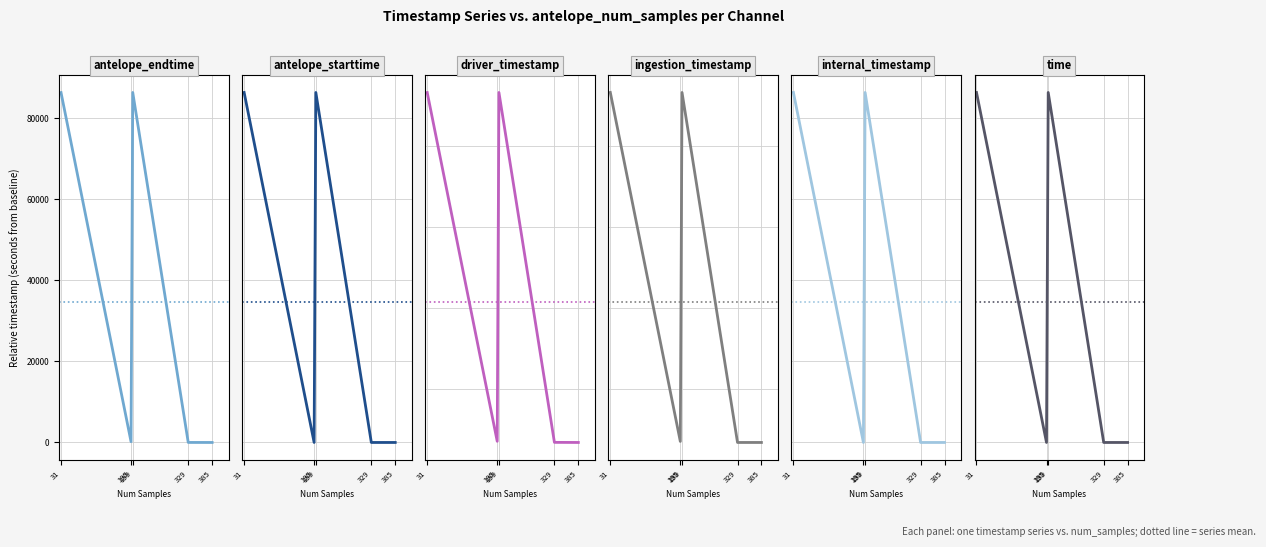

What is the sum of all driver_timestamp values?

606672.8